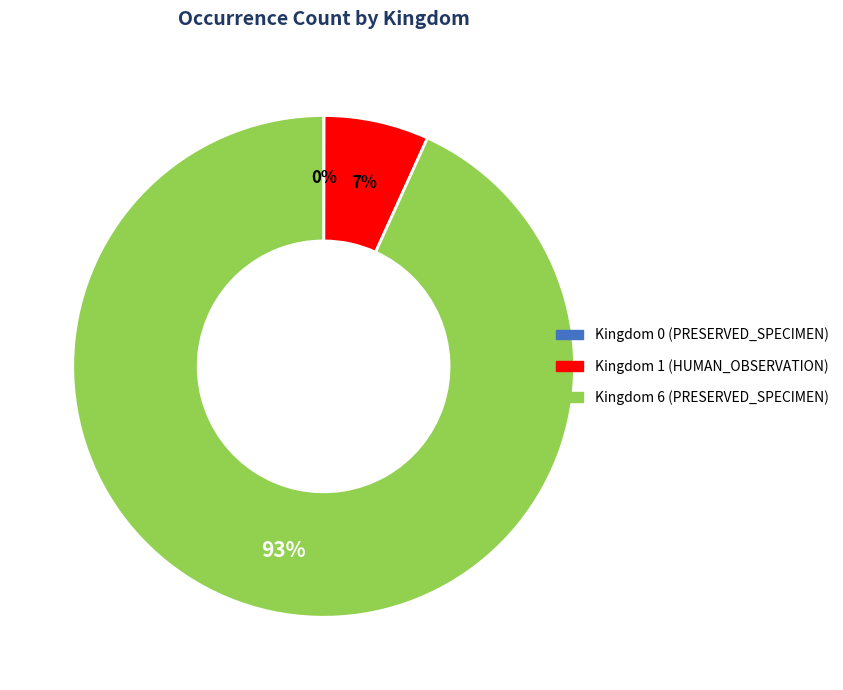

Is there a majority slice in this chart?

Yes